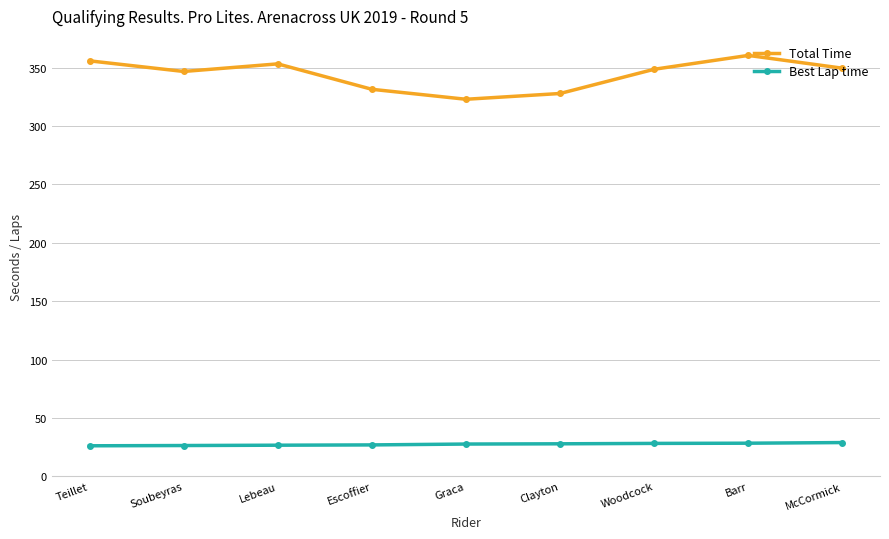

Does the chart have visible grid lines?

Yes